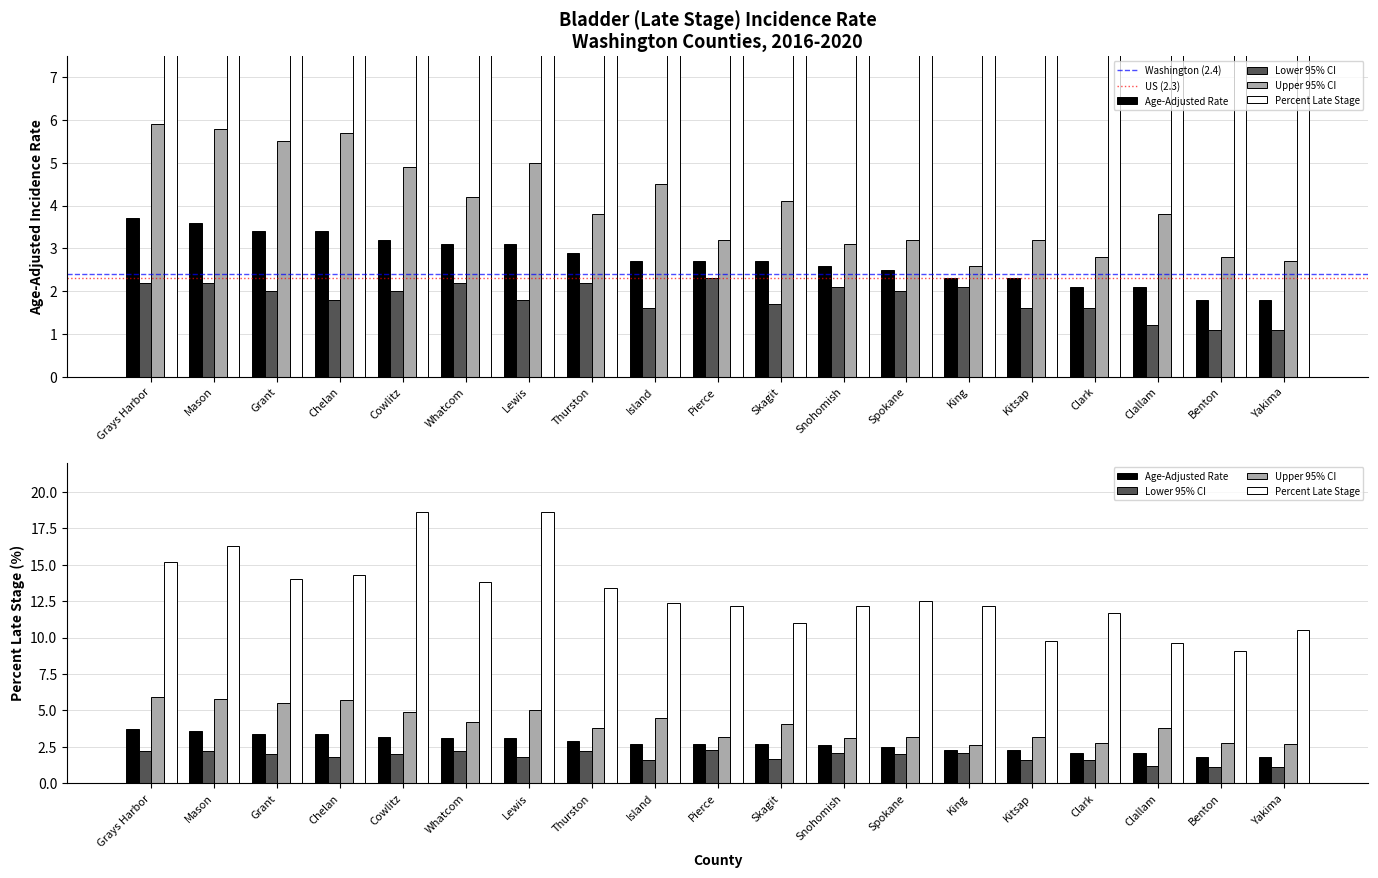

What is the difference between the maximum and minimum values in the Upper 95% CI series?

3.3